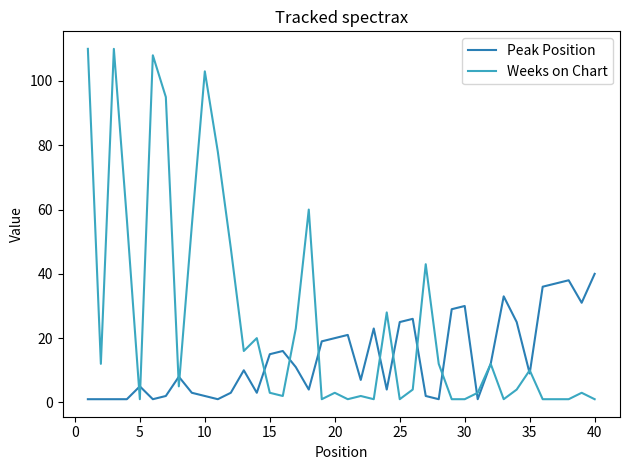

Which series has the widest spread of values?

Weeks on Chart